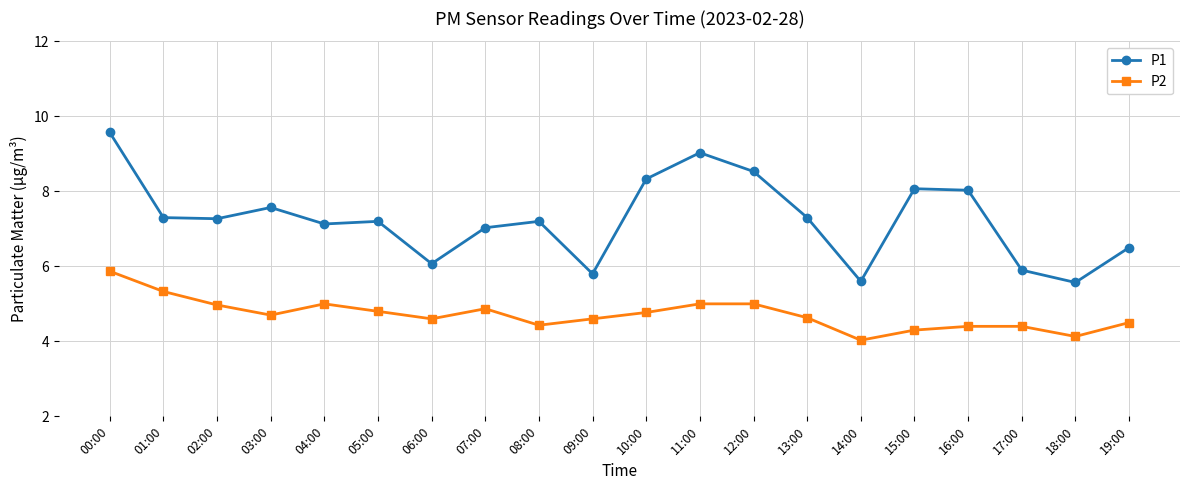

What is the greatest value displayed?

9.6